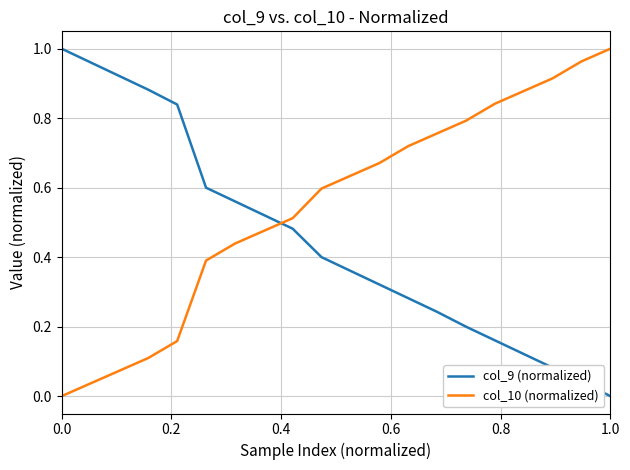

Which series has the largest total across all categories?

col_10 (normalized)